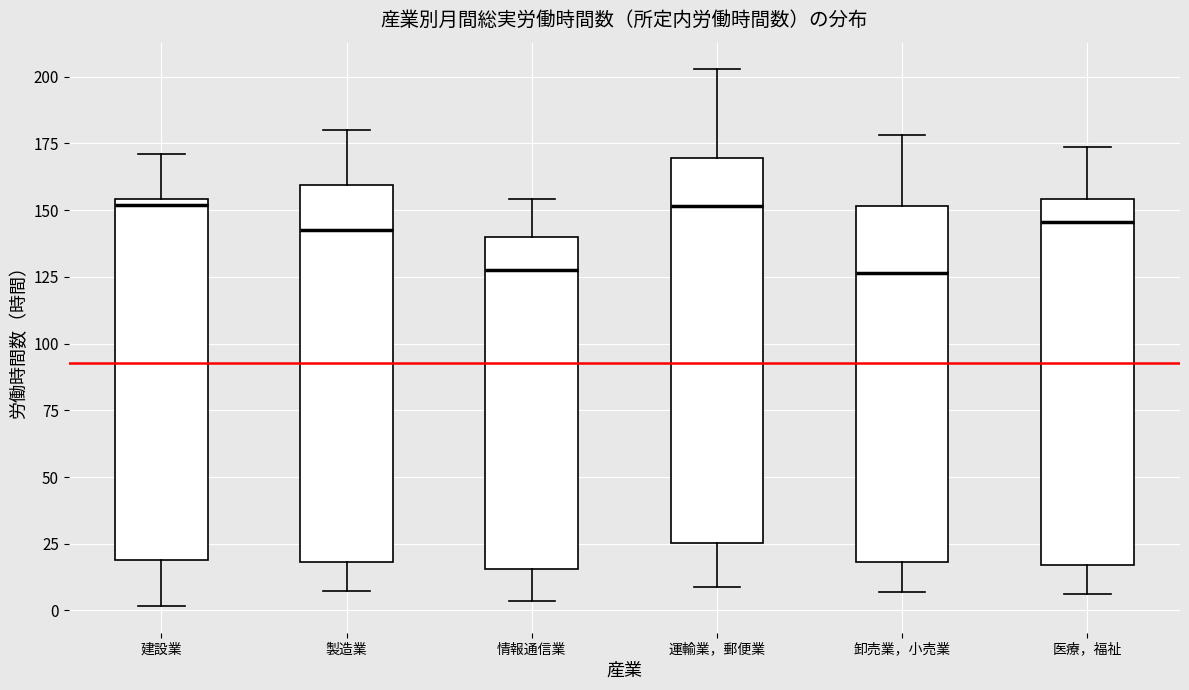

Where does the lower whisker of the box for 情報通信業 end on the y-axis? The values are not printed on the chart, so give them approximately, as read against the axis.

5